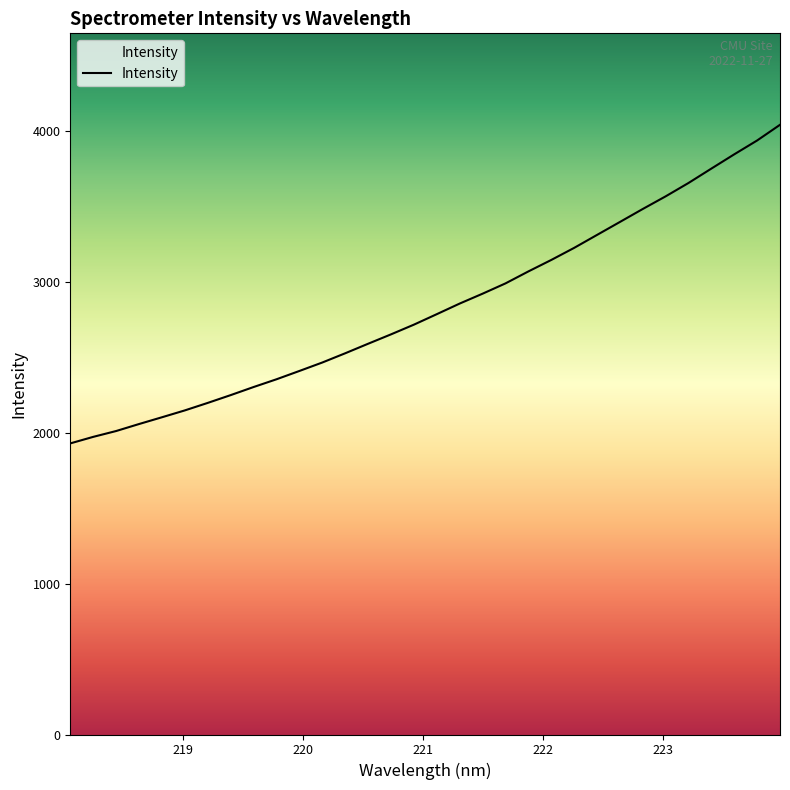

What is the maximum value shown in the chart?

4040.6